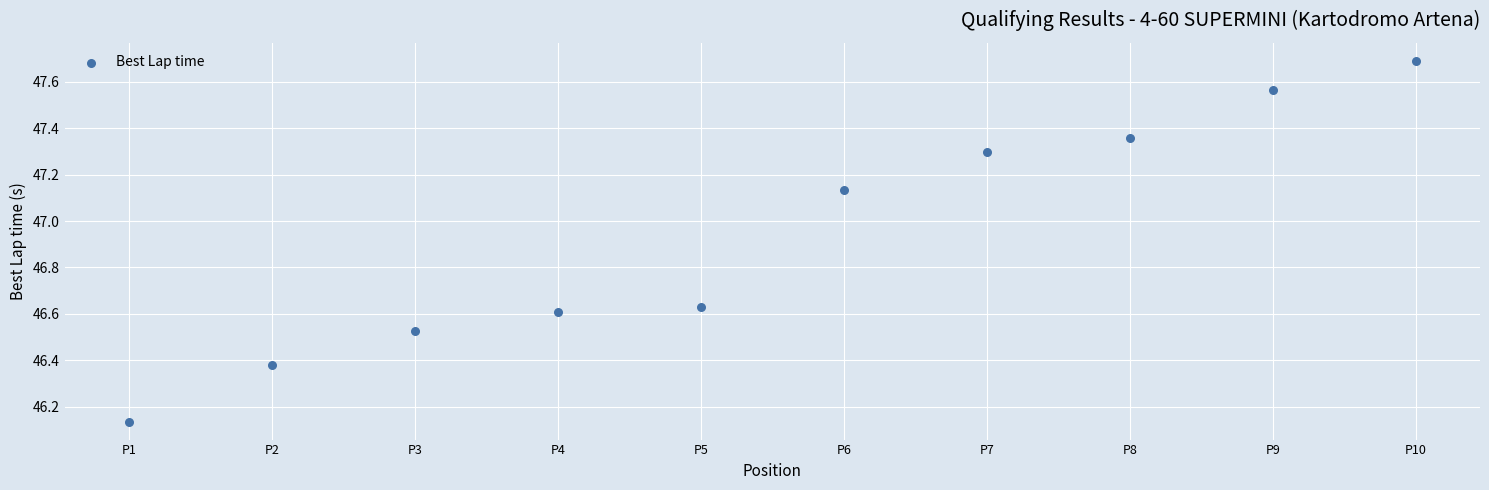

What is the average X value?

5.5